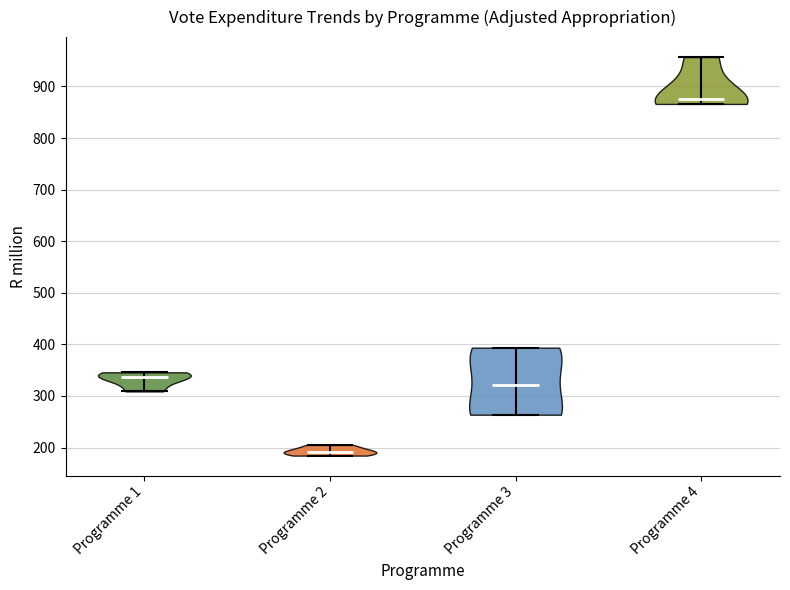

Reading left to right, read every violin against the y-axis: where its median line is, and the lowest and highest points it reaches. The values are not printed on the chart, so give them approximately, as read against the axis.

Programme 1: median line 340, lowest point 310, highest point 350
Programme 2: median line 190, lowest point 180, highest point 210
Programme 3: median line 320, lowest point 260, highest point 390
Programme 4: median line 870, lowest point 870, highest point 960